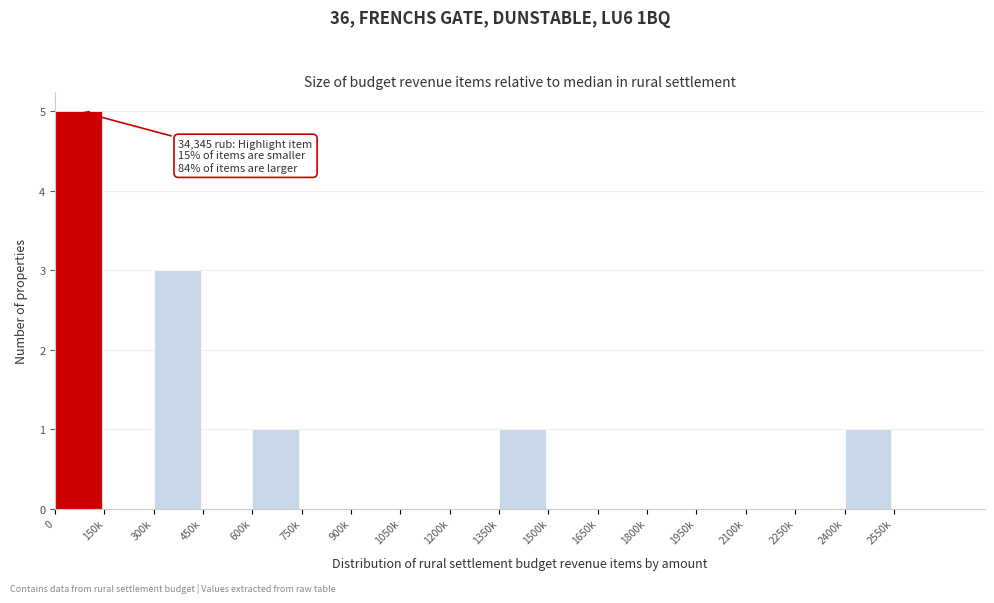

Reading left to right, what are all the values shown in this chart?

0=5	150k=0	300k=3	450k=0	600k=1	750k=0	900k=0	1050k=0	1200k=0	1350k=1	1500k=0	1650k=0	1800k=0	1950k=0	2100k=0	2250k=0	2400k=1	2550k=0